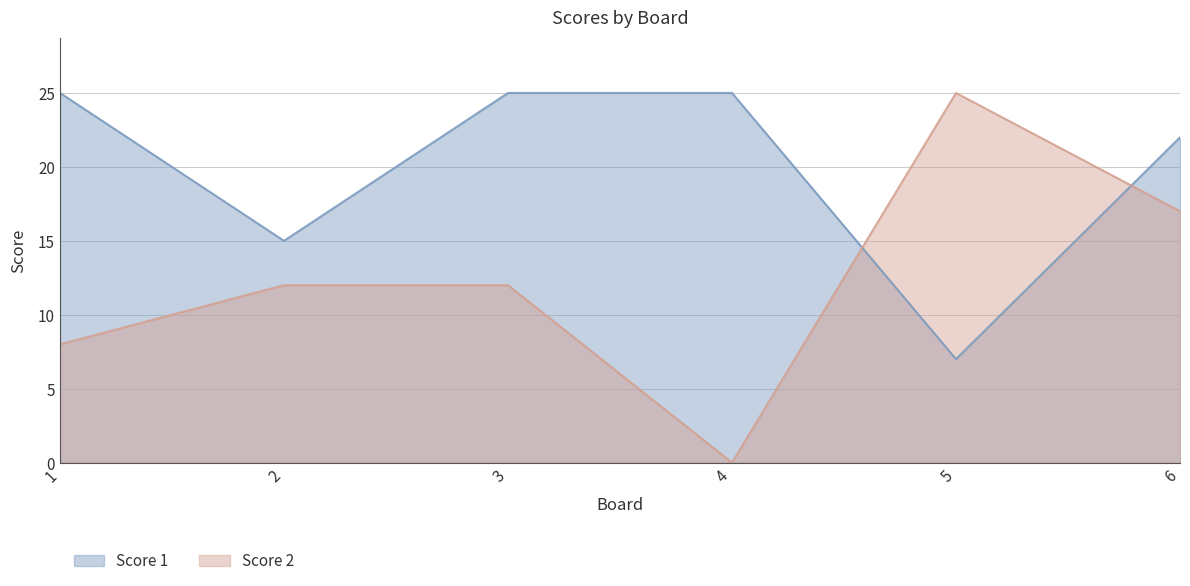

What is the value of the Score 1 point at the 2nd from the left?

15